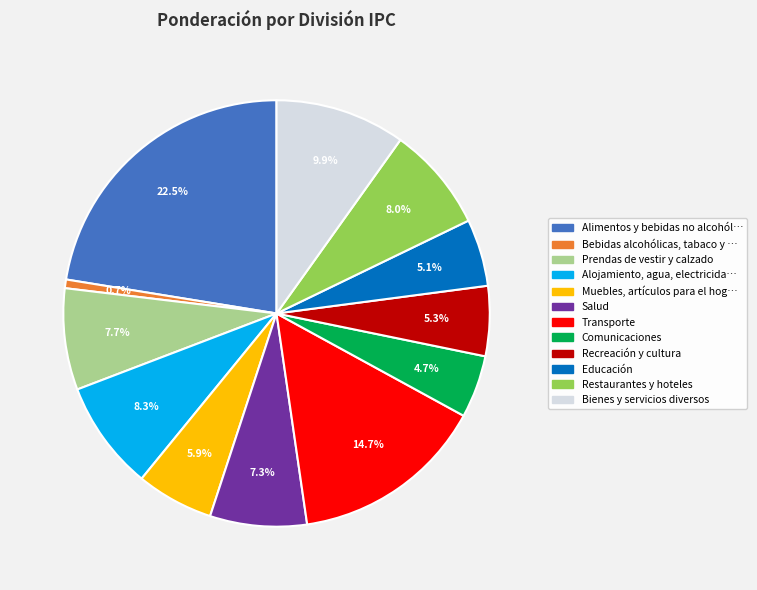

To the nearest percent, what is the average slice percentage?

8%